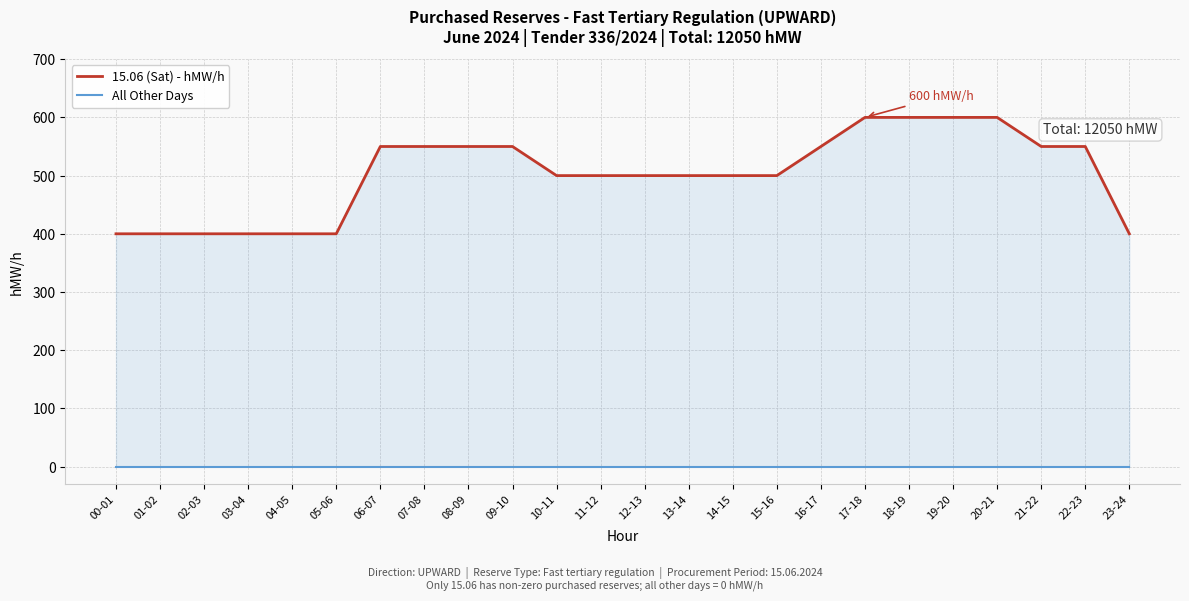

Where does the 15.06 (Sat) - hMW/h series first go above 500?

06-07